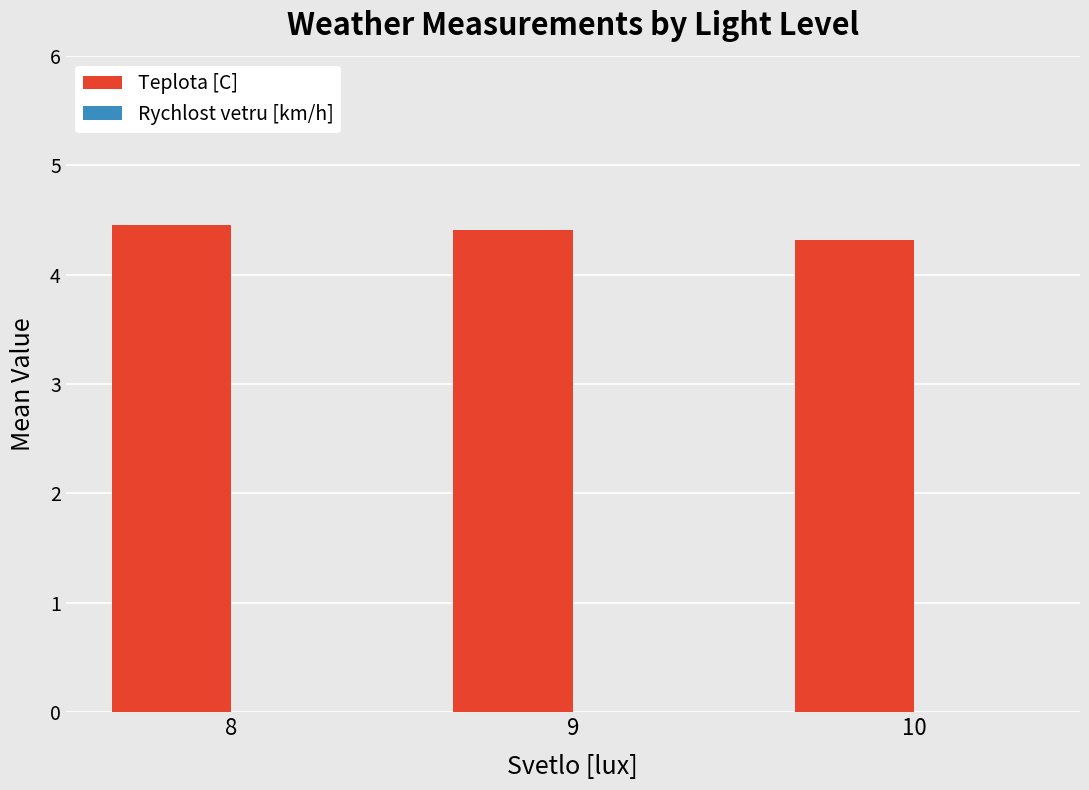

The chart shows a value of 1.7 at 9. True or false?

False